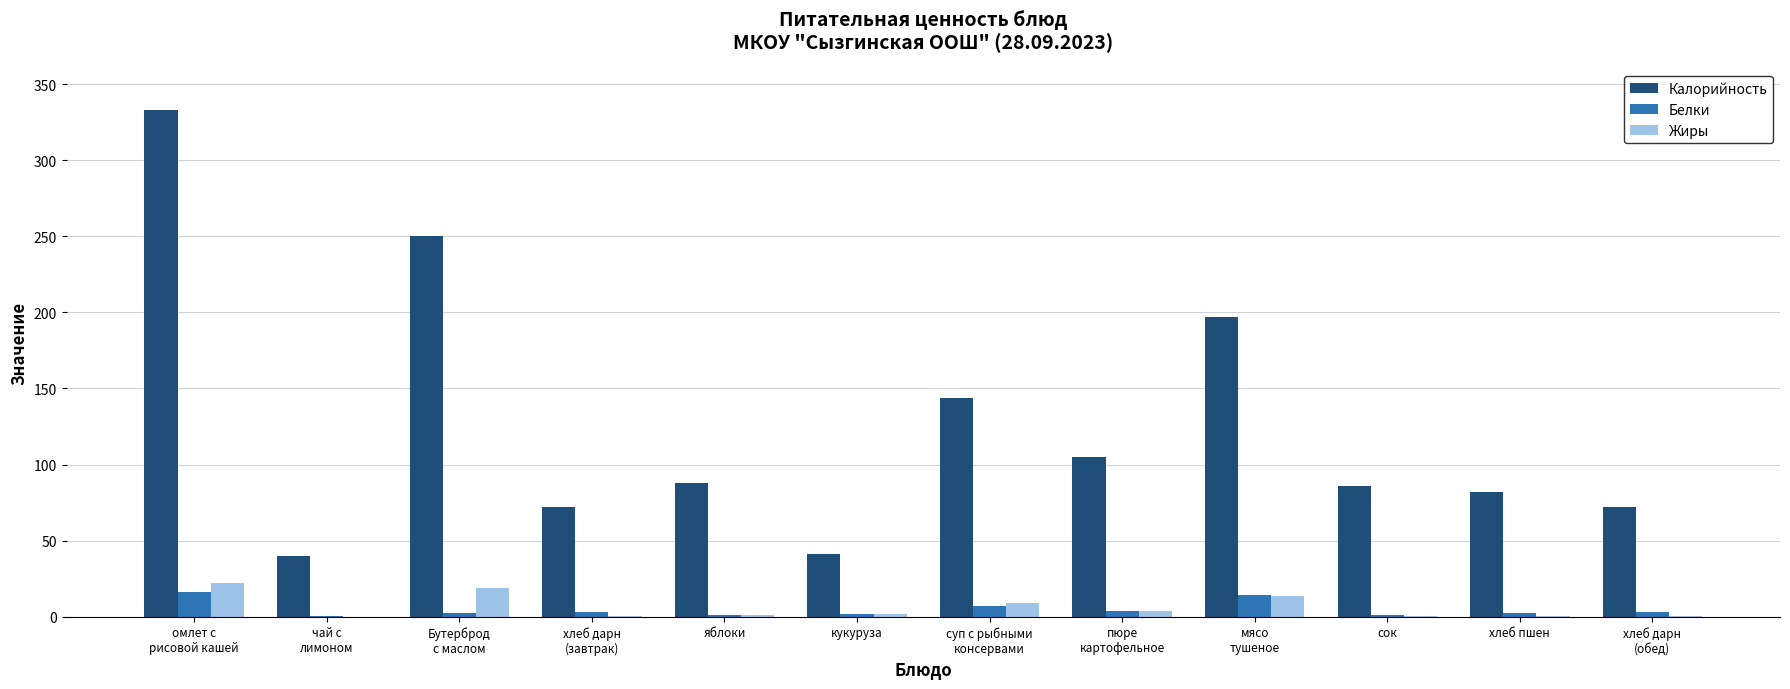

What is the highest value of the Белки series?

16.0